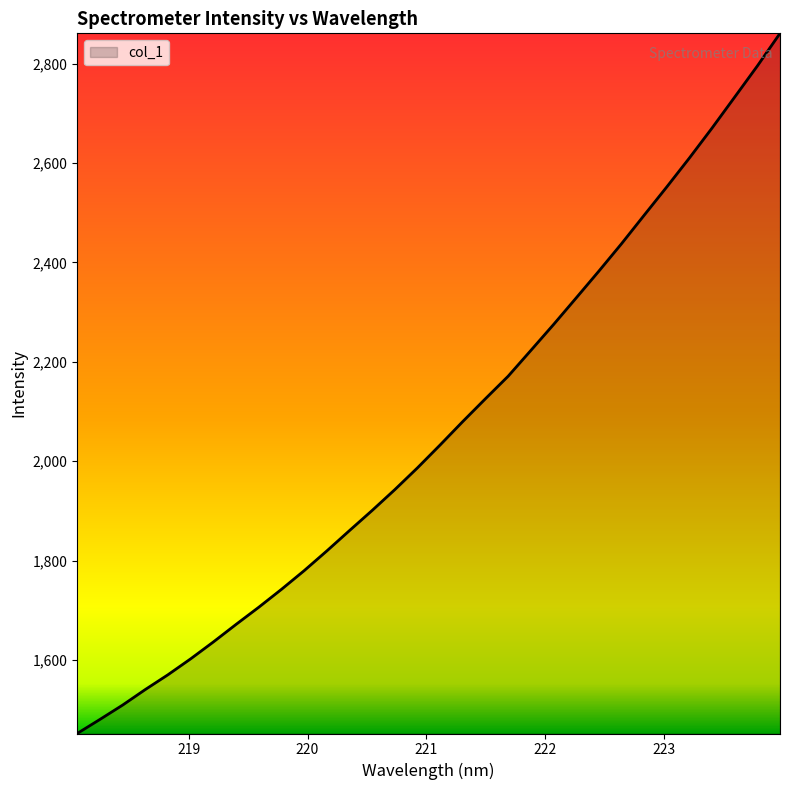

True or false: the data has more than 2 interior local peaks.

False